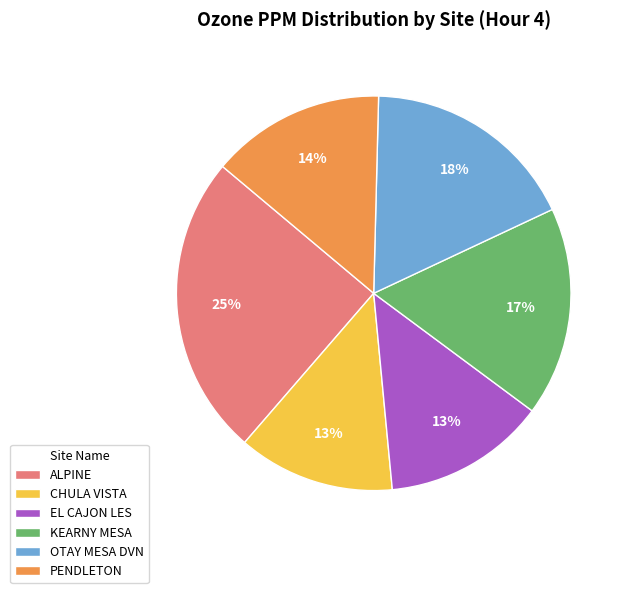

Which category has the biggest portion of the pie?

ALPINE